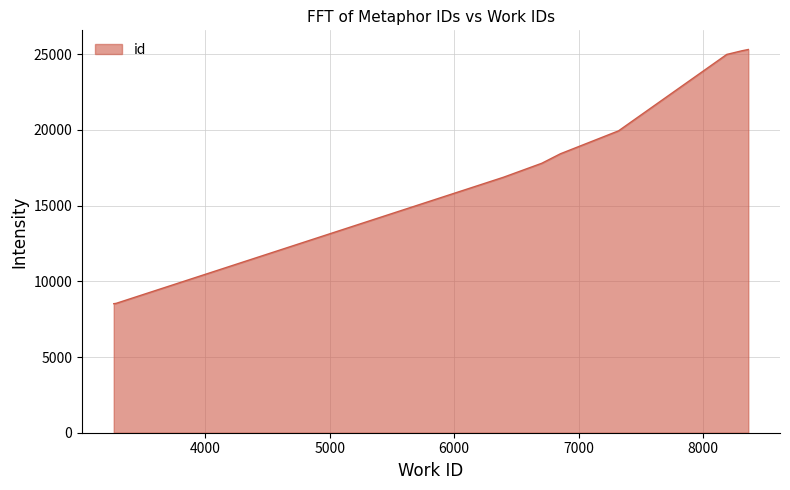

What is the maximum value shown in the chart?

25318